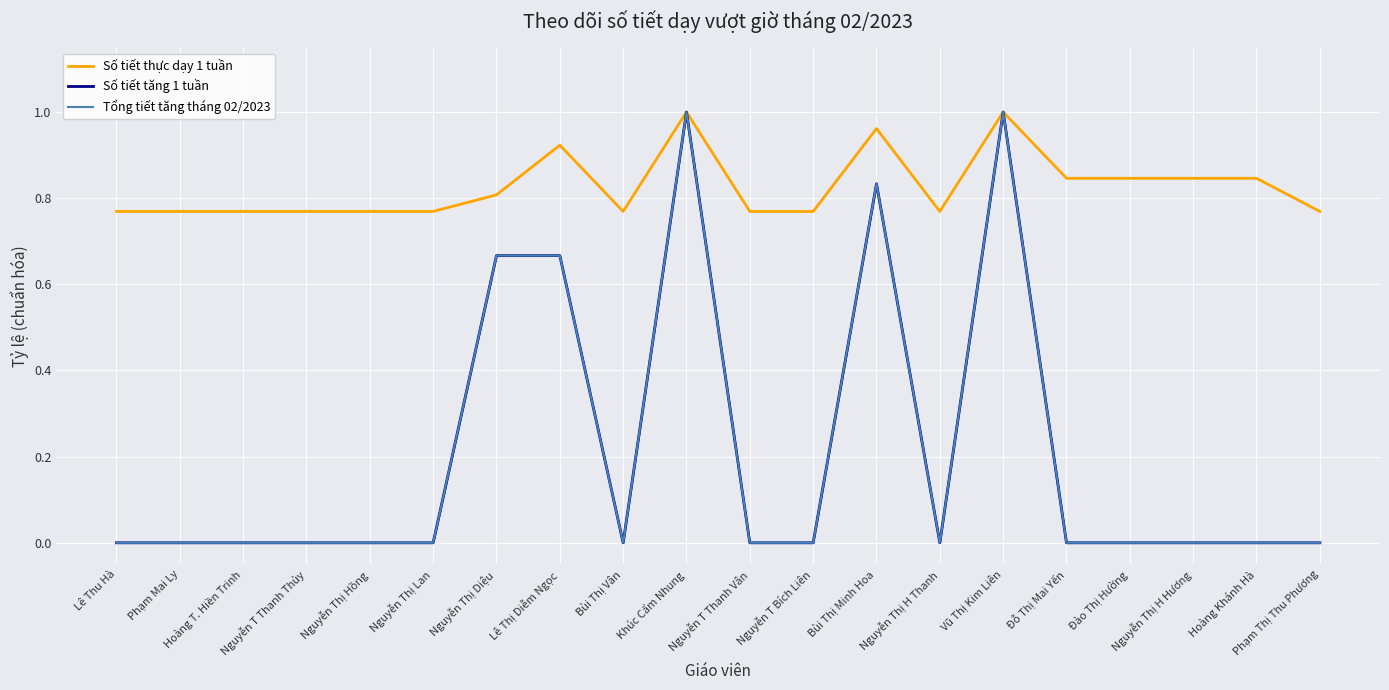

What is the difference between the highest and lowest values at Phạm Mai Ly?

0.8